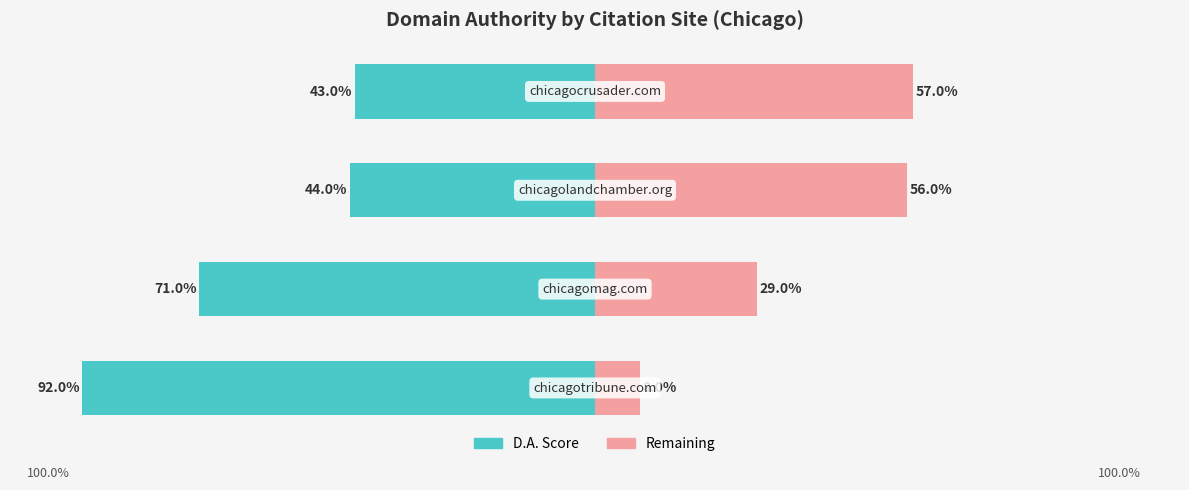

Is it true that D.A. Score equals -44 at 2?

True